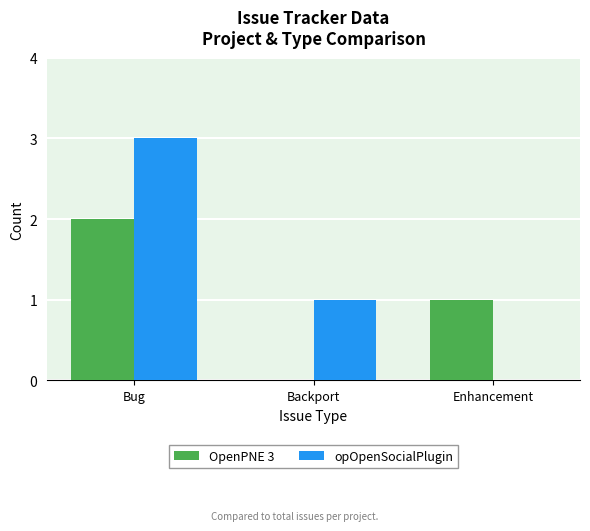

How many values in opOpenSocialPlugin are above zero?

2